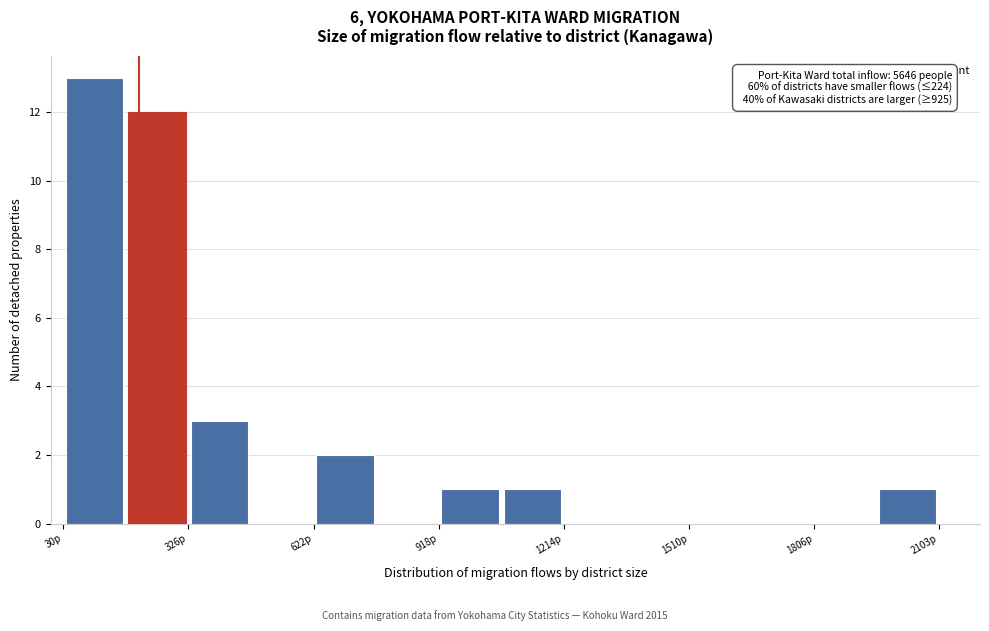

Read against the x-axis, roughly where is the centre of the tallest bar?

100